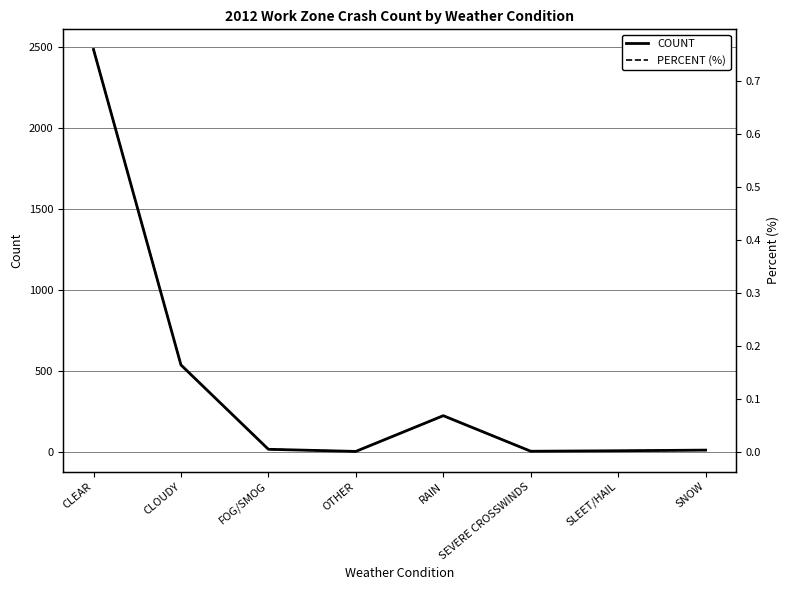

Which series has the widest spread of values?

COUNT